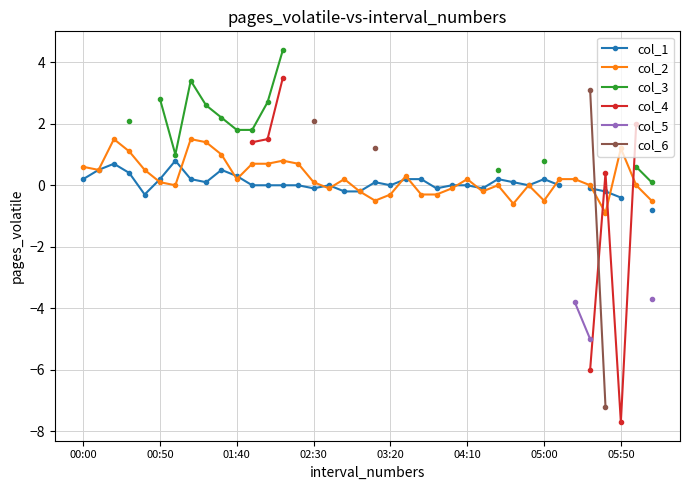

What is the minimum value for col_2?

-0.9